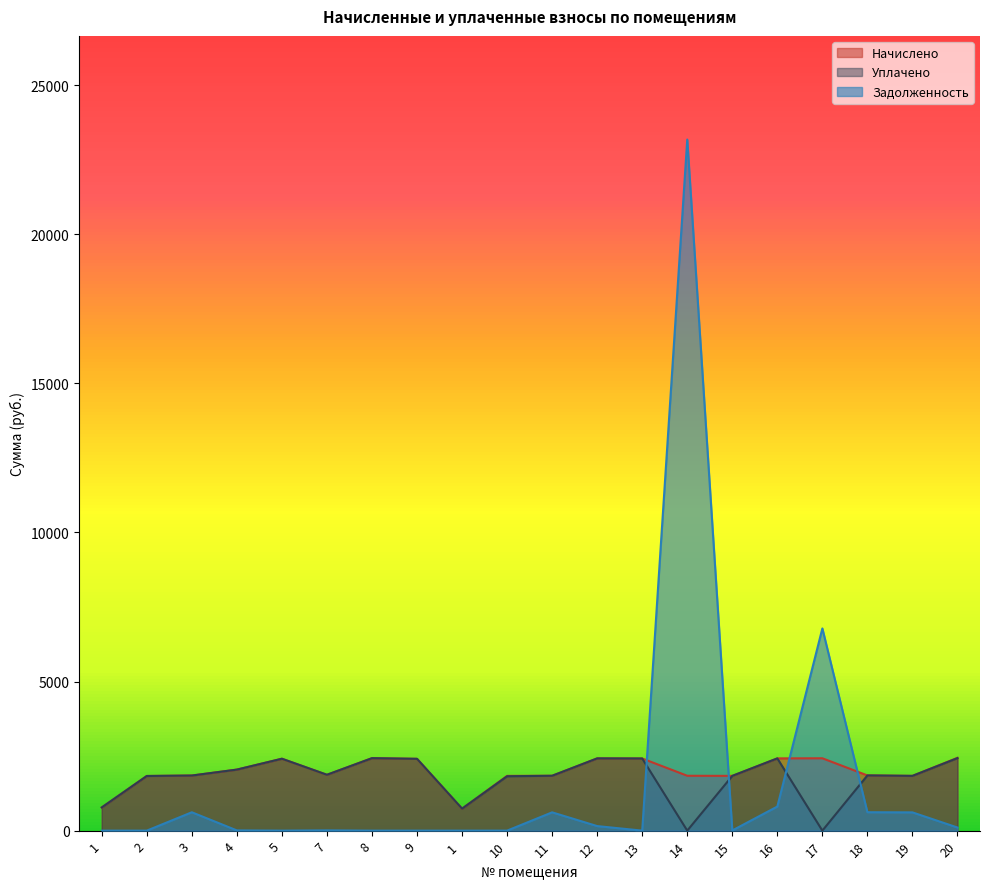

At which label does Задолженность reach its peak?

14